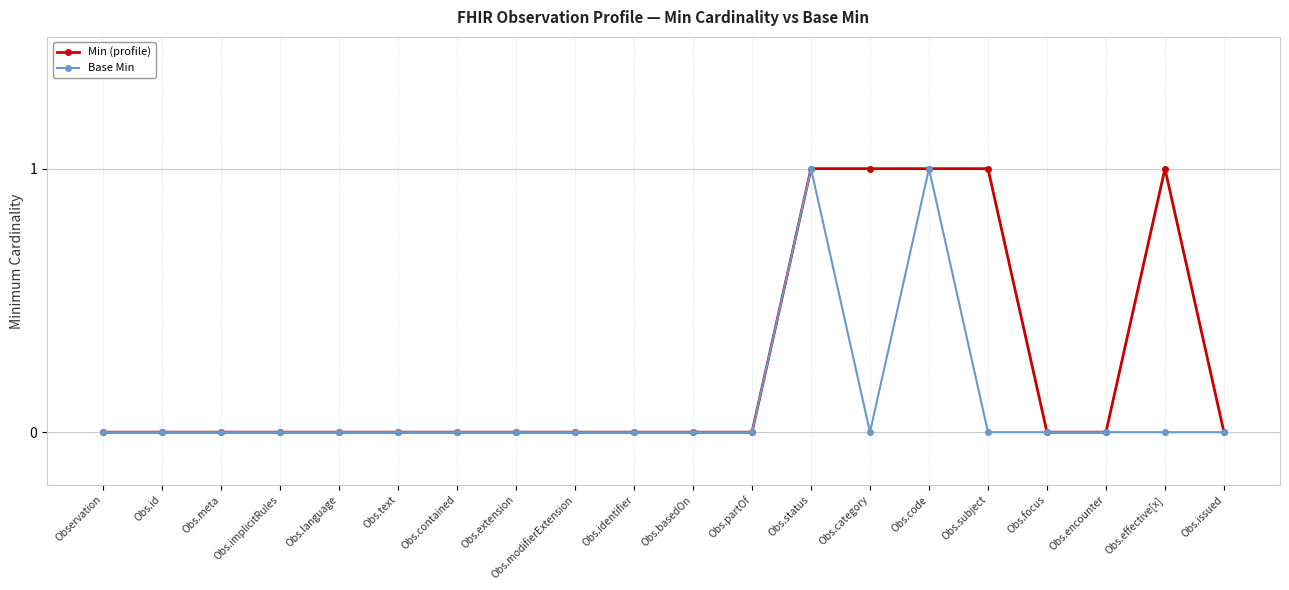

What is the sum of all Base Min values?

2